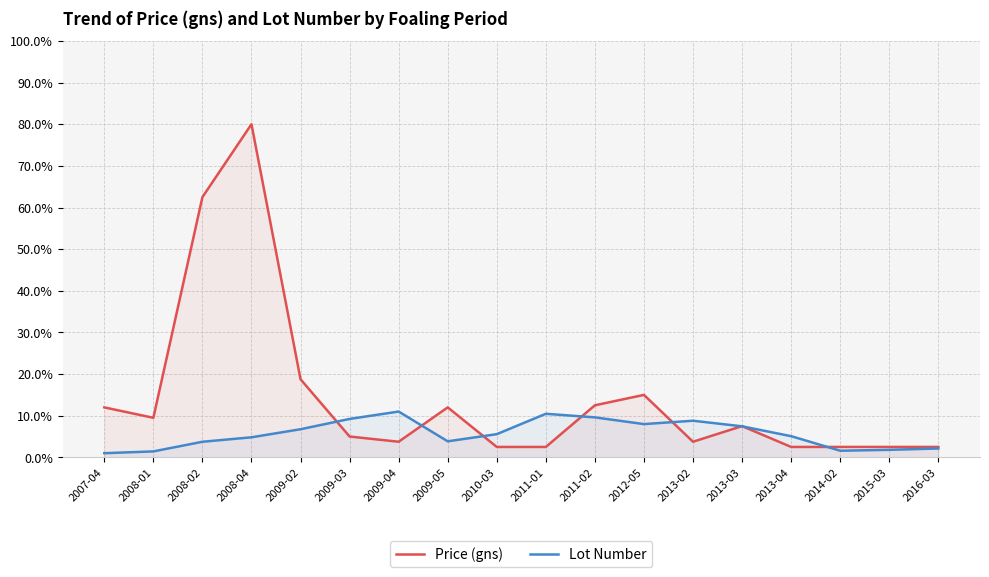

True or false: Lot Number and Price (gns) cross at least once.

True